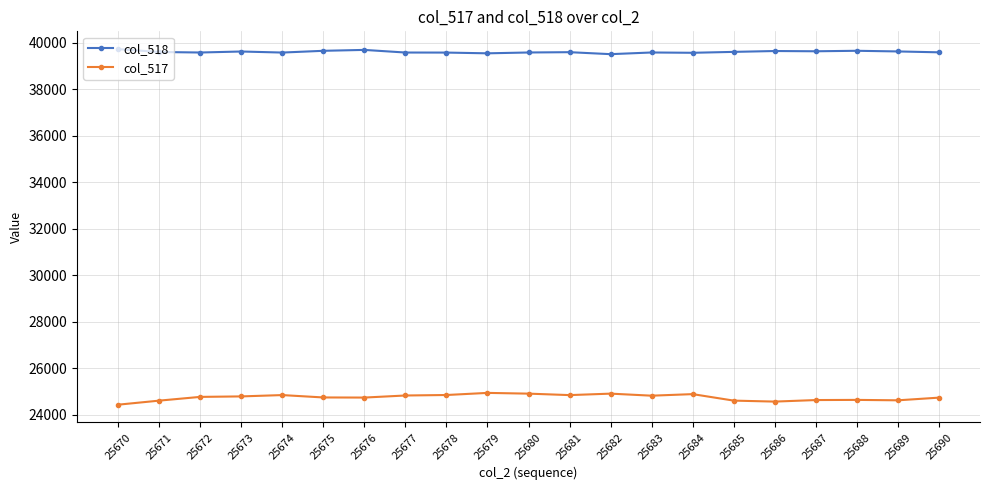

What is the sum of the col_518 values at 25677 and 25683?

79152